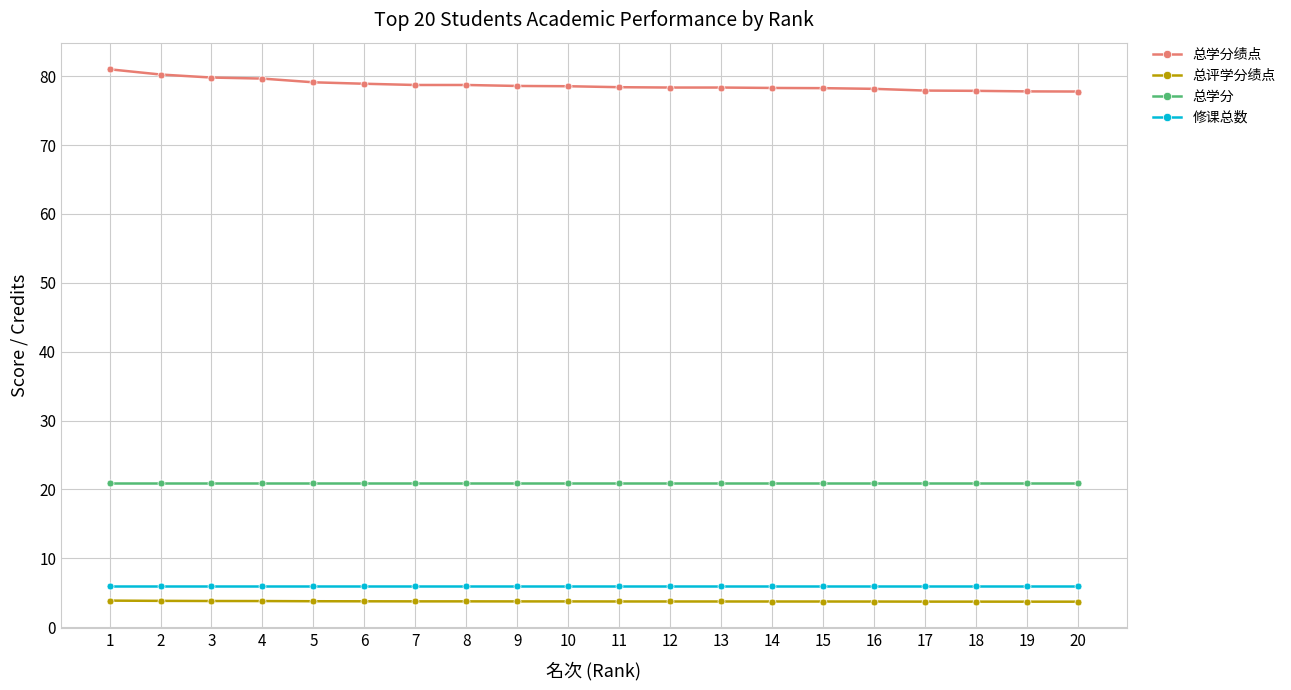

Which label corresponds to the largest value in the chart?

1